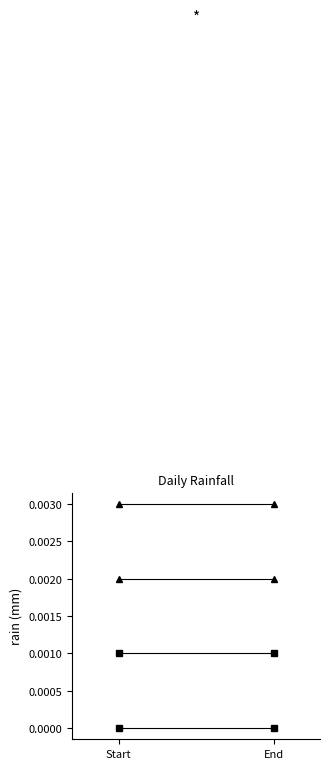

What is the label of the 1st point from the right?

End